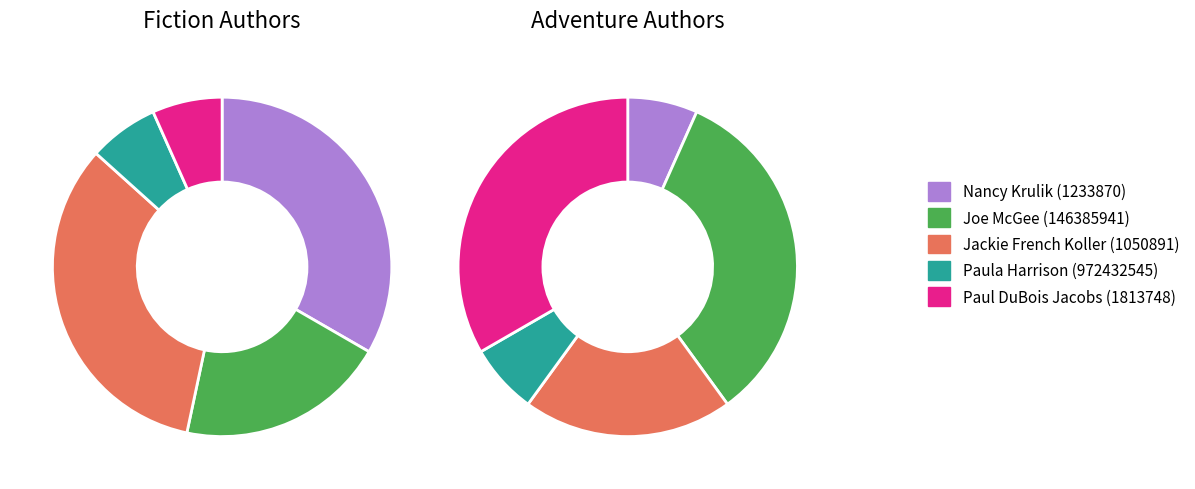

To the nearest percent, what portion does Jackie French Koller (1050891) represent?

33%